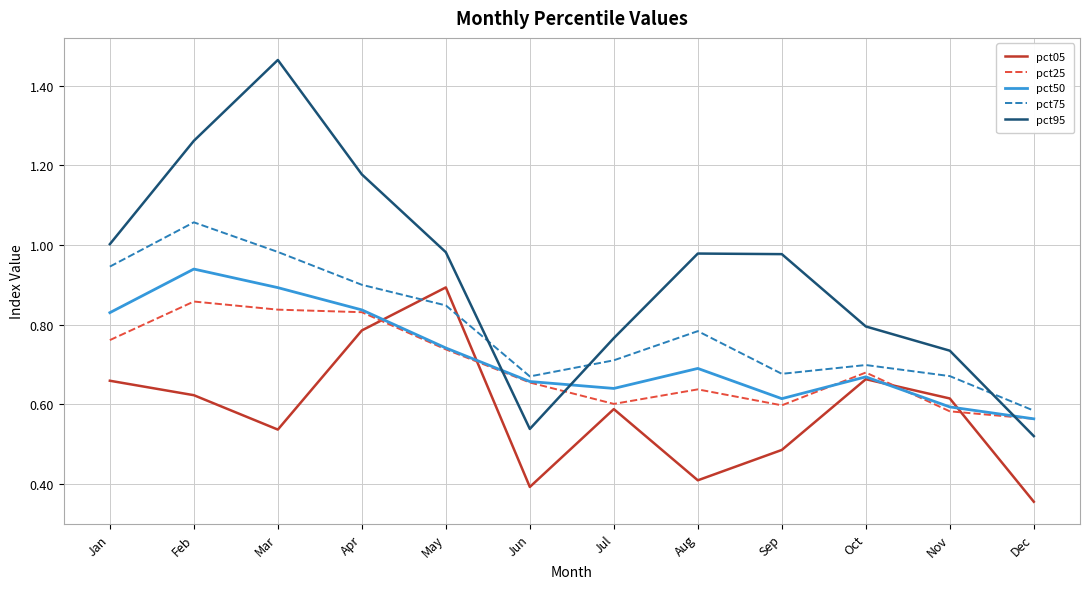

Which category has the lowest value in the pct05 series?

Dec